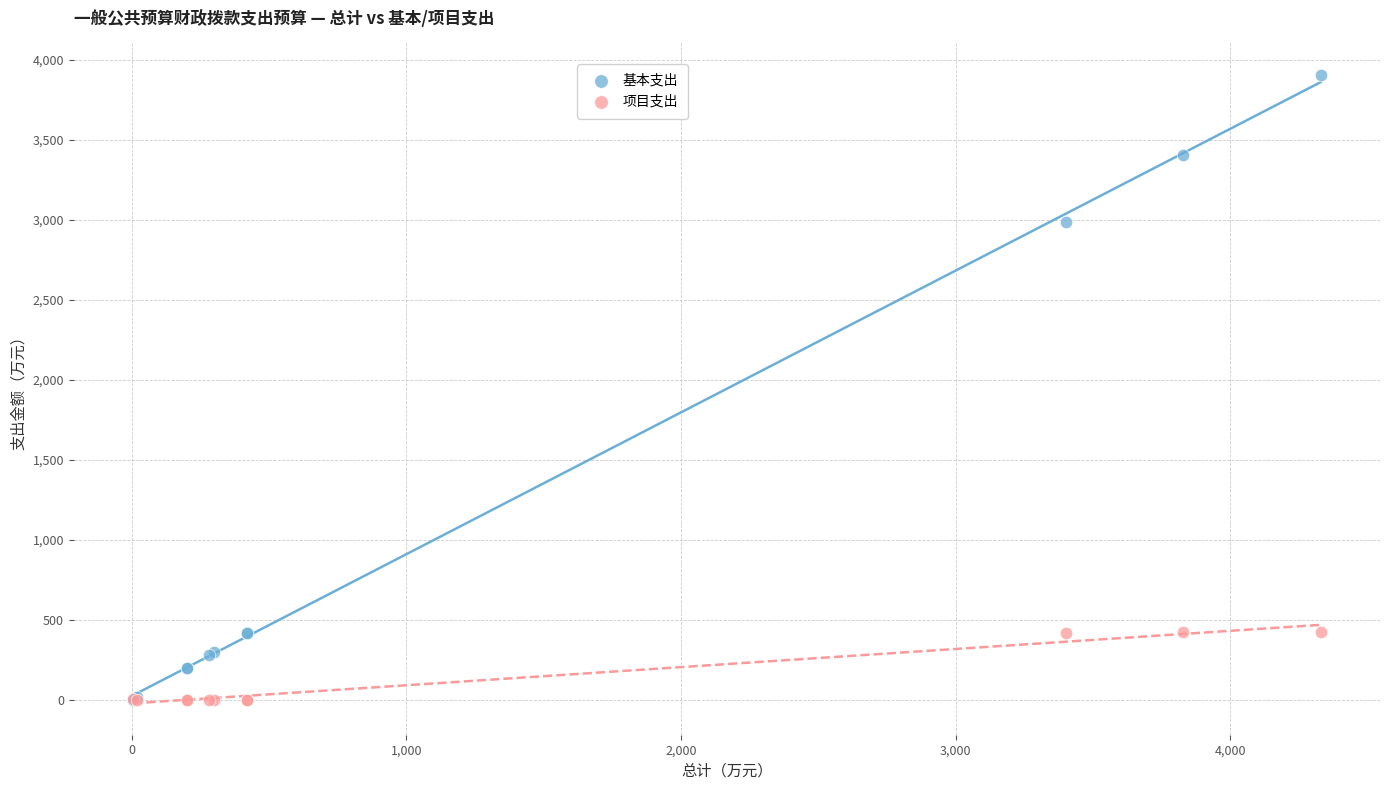

Which series reaches the maximum Y coordinate?

基本支出